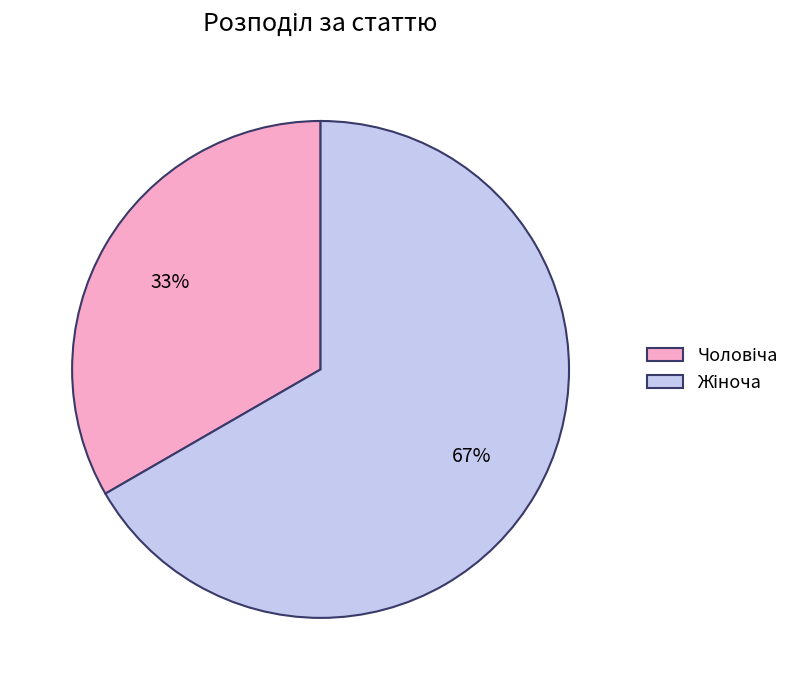

To the nearest percent, what is the average slice percentage?

50%